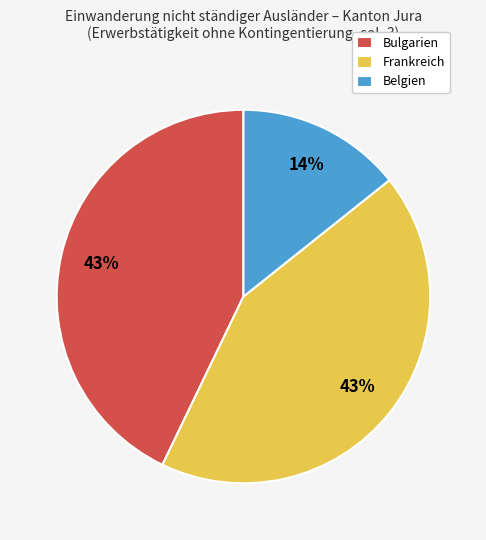

To the nearest percent, what is the difference between the largest and smallest slice percentages?

29%